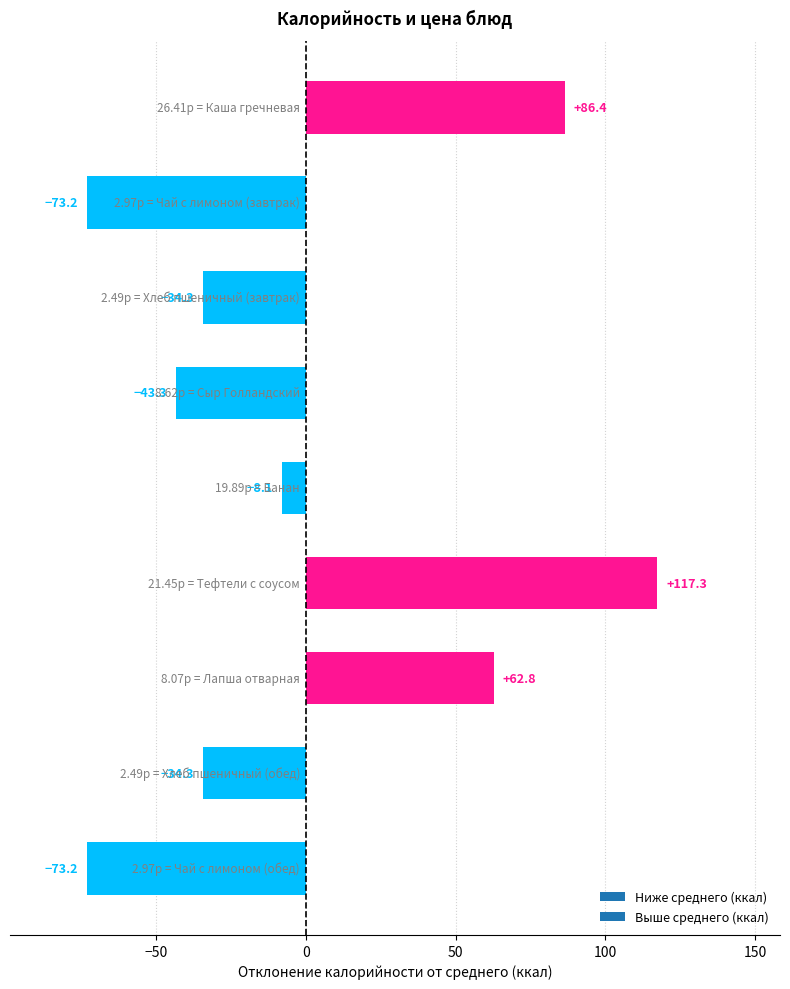

Does the chart contain any negative values?

Yes